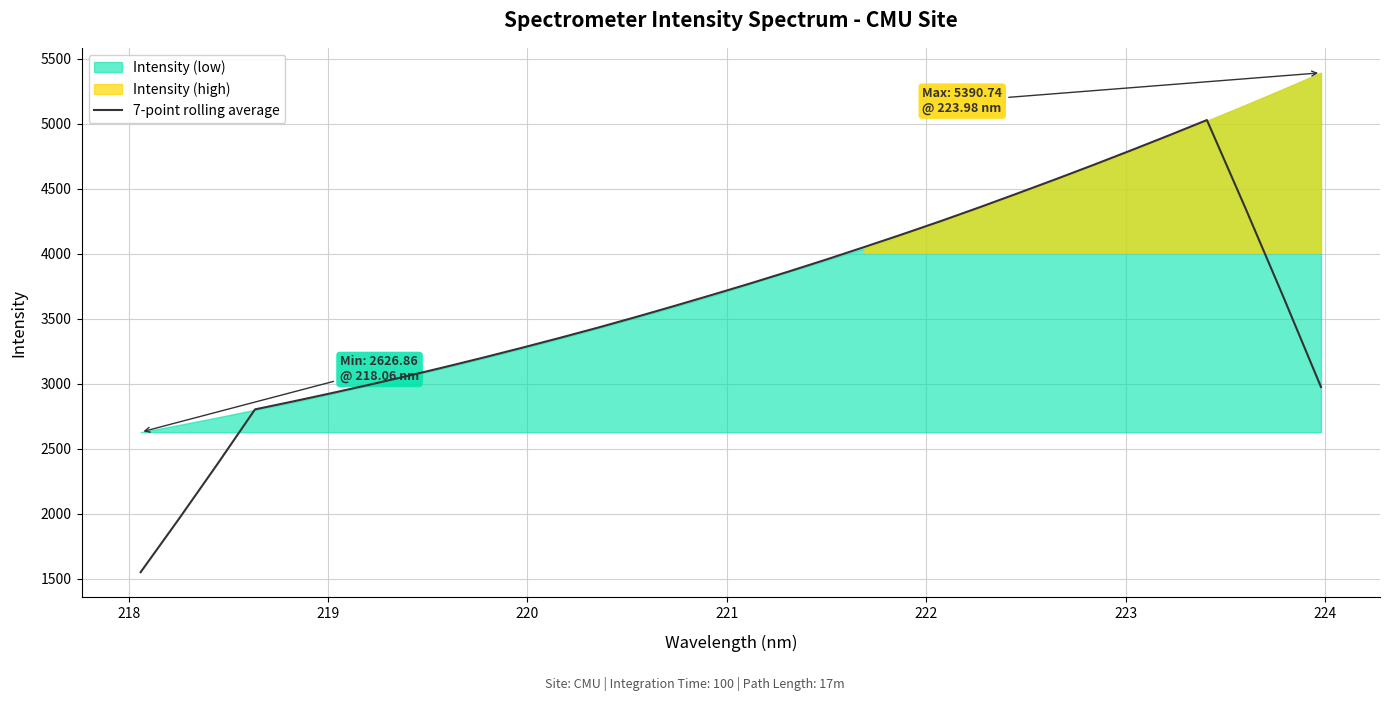

How many lines are shown in the chart?

1